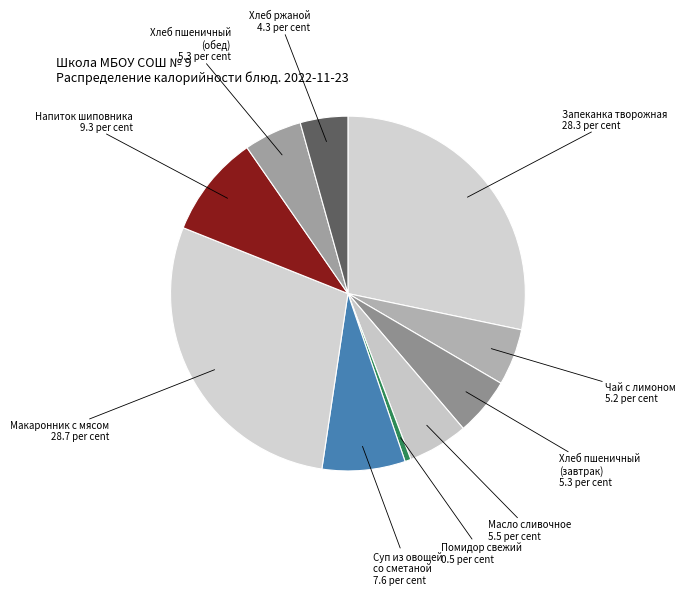

How many segments does this pie chart have?

10